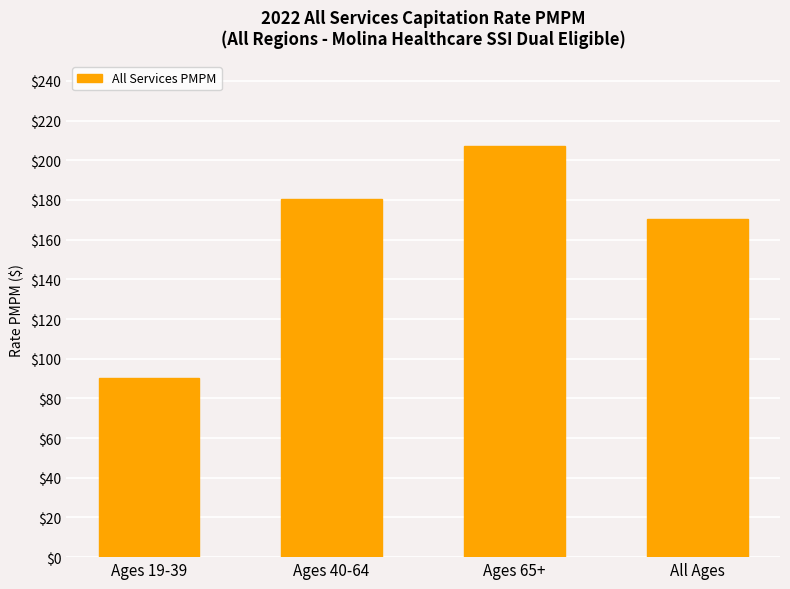

Between Ages 40-64 and Ages 65+, which is larger?

Ages 65+